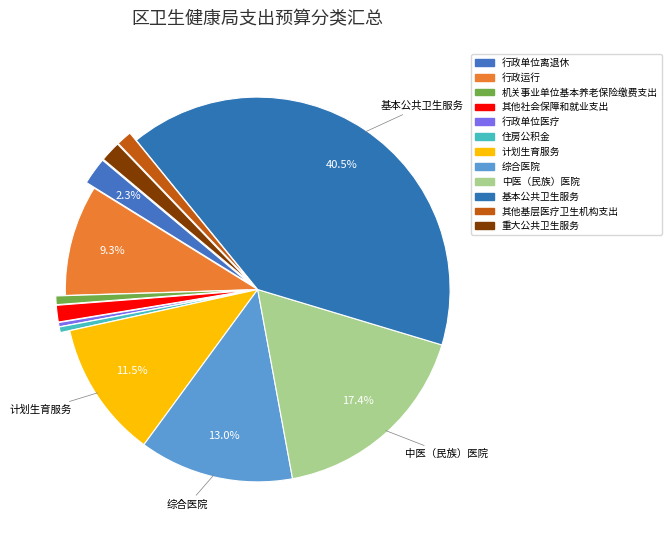

Which slice is the smallest?

行政单位医疗